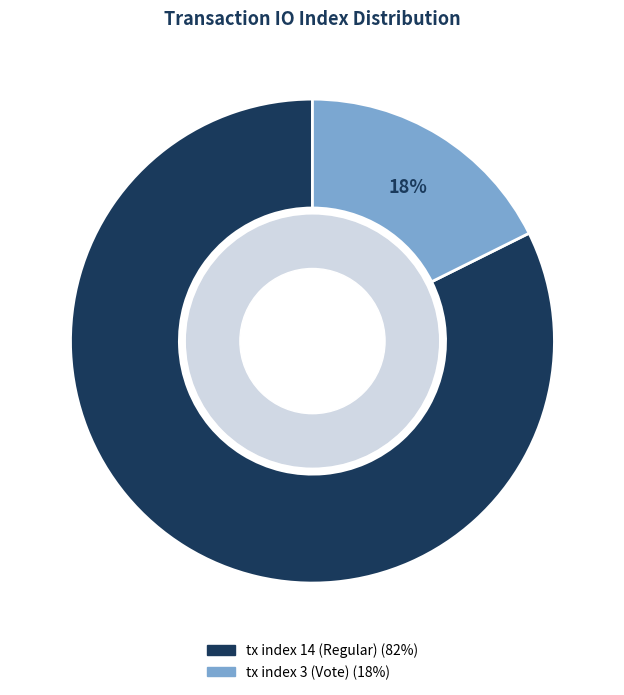

Is tx index 3 (Vote) the majority of the pie?

No